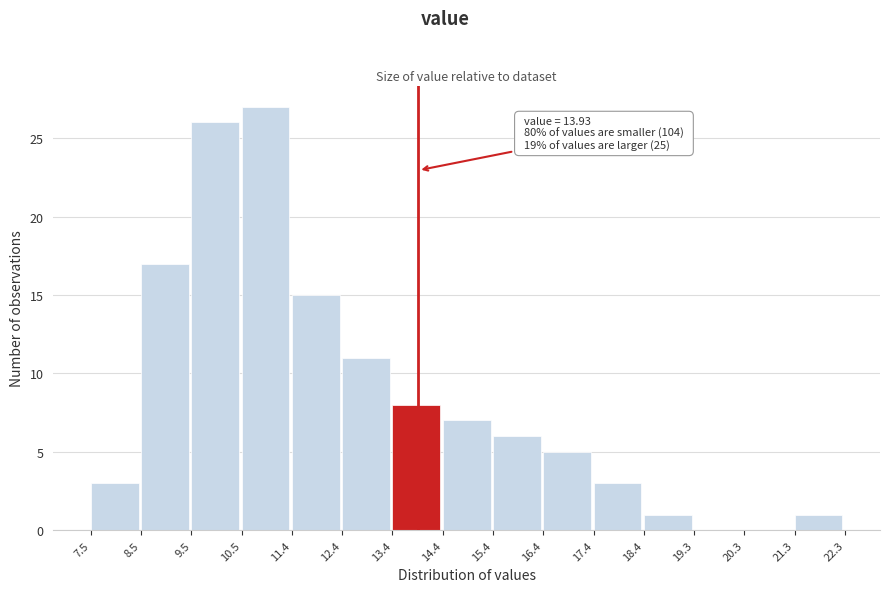

Over which range of the x-axis is the bar tallest?

10.5 to 11.4